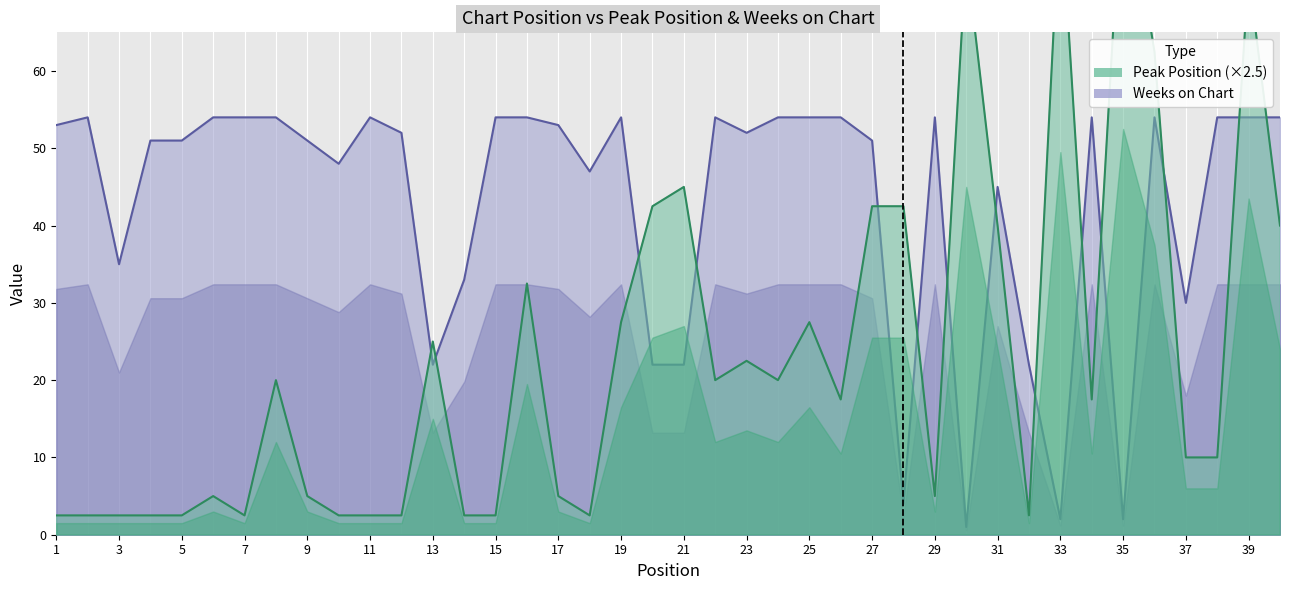

At which label does Weeks on Chart first exceed 53?

2